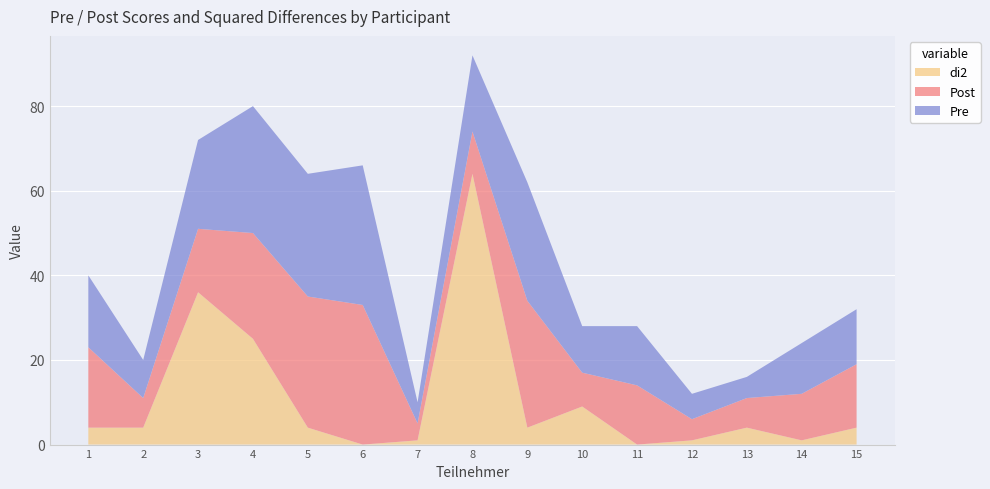

Reading left to right, extract all data points from this chart.

Pre: 17	9	21	30	29	33	5	18	28	11	14	6	5	12	13
Post: 19	7	15	25	31	33	4	10	30	8	14	5	7	11	15
di2: 4	4	36	25	4	0	1	64	4	9	0	1	4	1	4